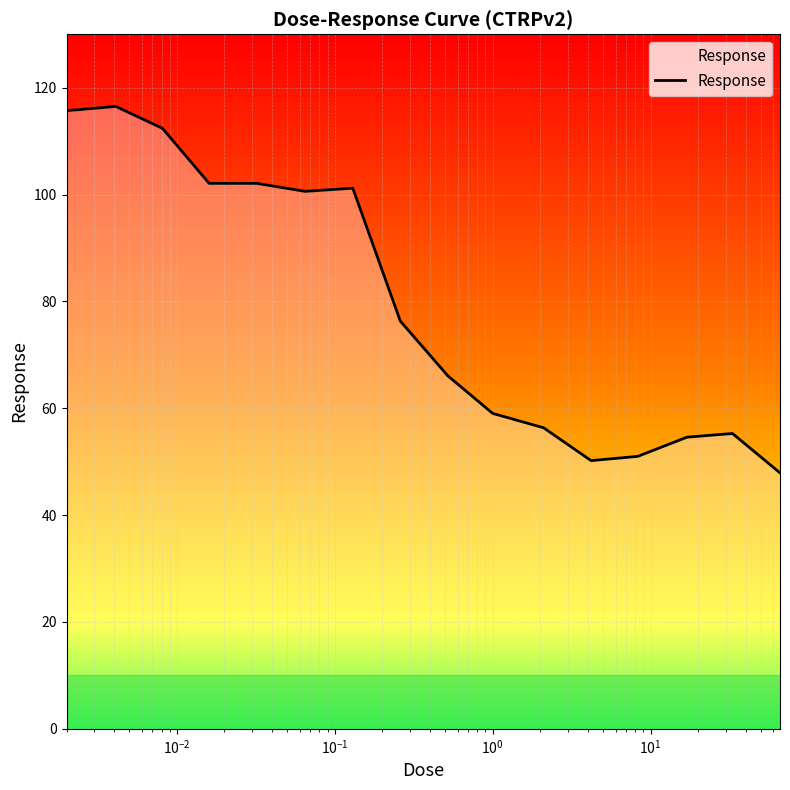

Reading right to left, what are all the values shown in this chart?

47.9	55.3	54.6	51.0	50.2	56.4	59.0	66.1	76.3	101.2	100.6	102.1	102.1	112.4	116.5	115.7